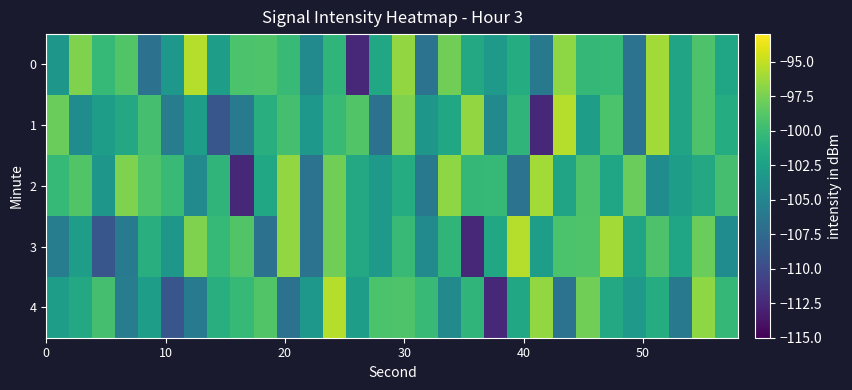

Rank the series by their maximum value, from highest to lowest.

0, 1, 3, 4, 2